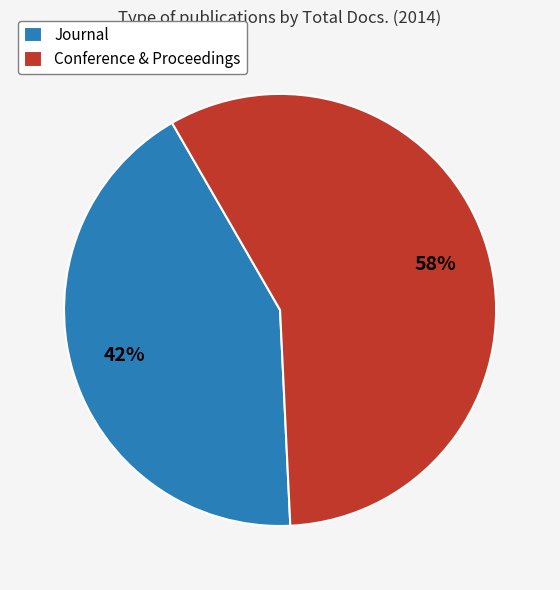

What percentage is the Conference & Proceedings slice, to the nearest percent?

58%